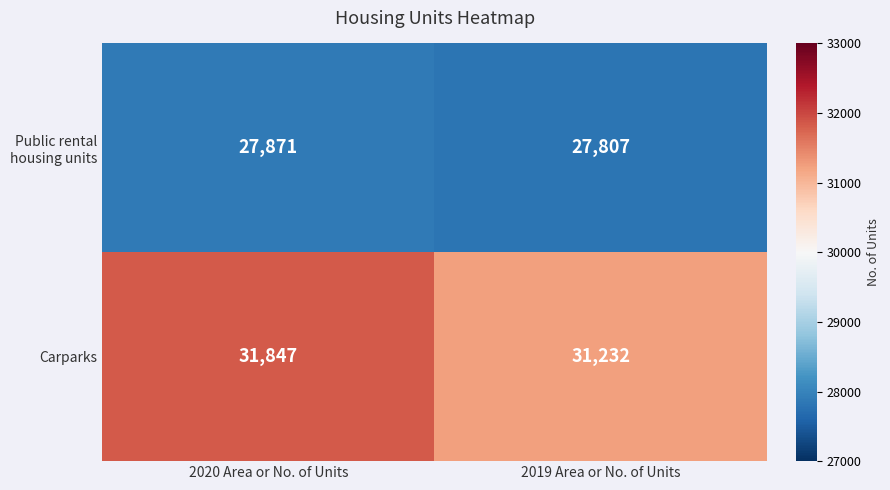

What is the difference between the Carparks values at 2019 Area or No. of Units and 2020 Area or No. of Units?

615